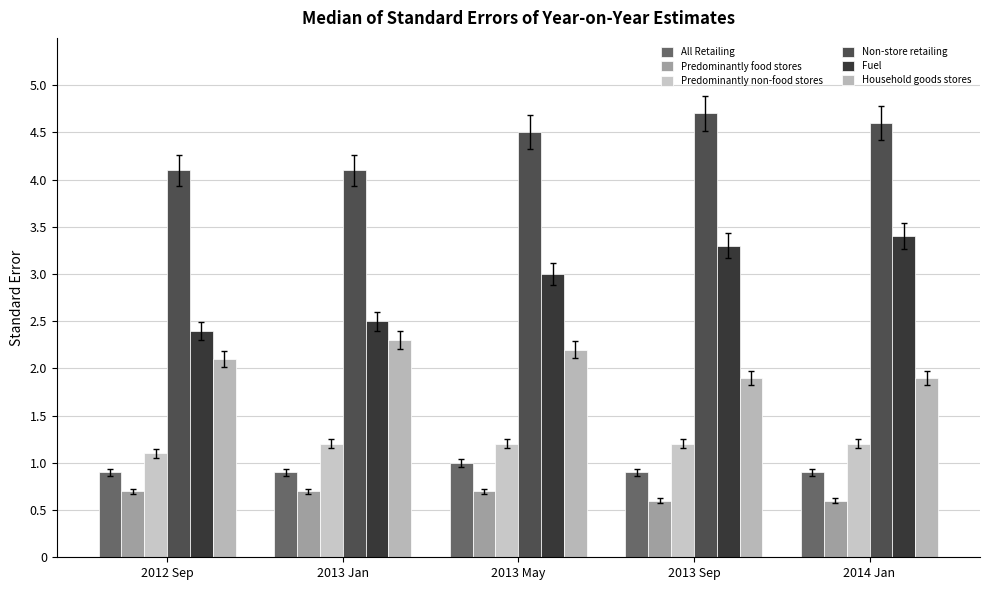

Reading left to right, transcribe all the data shown in this chart.

All Retailing: 2012 Sep=0.9	2013 Jan=0.9	2013 May=1.0	2013 Sep=0.9	2014 Jan=0.9
Predominantly food stores: 2012 Sep=0.7	2013 Jan=0.7	2013 May=0.7	2013 Sep=0.6	2014 Jan=0.6
Predominantly non-food stores: 2012 Sep=1.1	2013 Jan=1.2	2013 May=1.2	2013 Sep=1.2	2014 Jan=1.2
Non-store retailing: 2012 Sep=4.1	2013 Jan=4.1	2013 May=4.5	2013 Sep=4.7	2014 Jan=4.6
Fuel: 2012 Sep=2.4	2013 Jan=2.5	2013 May=3.0	2013 Sep=3.3	2014 Jan=3.4
Household goods stores: 2012 Sep=2.1	2013 Jan=2.3	2013 May=2.2	2013 Sep=1.9	2014 Jan=1.9